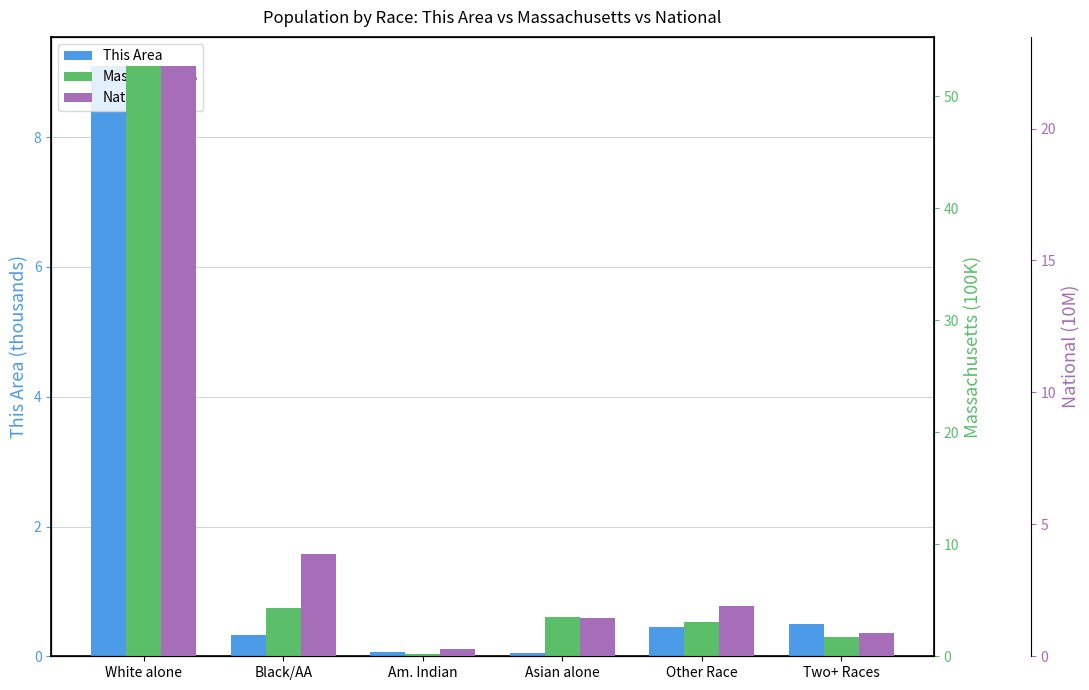

What is the smallest value displayed?

0.1